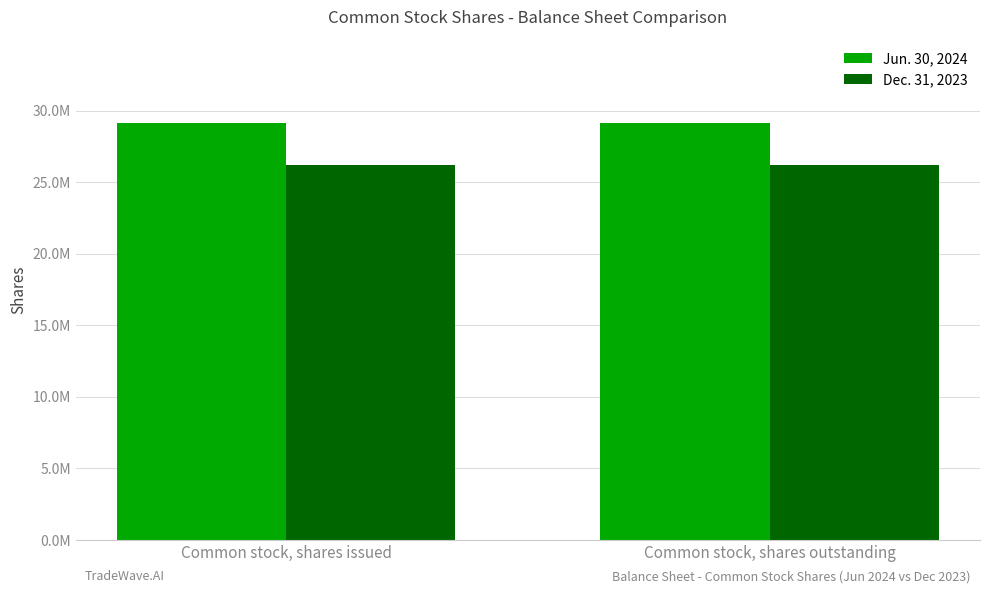

Rank the categories by Dec. 31, 2023 value from lowest to highest.

Common stock, shares issued, Common stock, shares outstanding